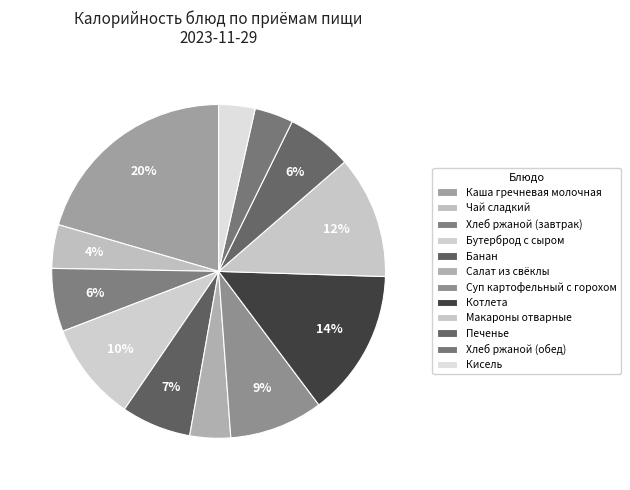

Rank the categories by value from lowest to highest.

Кисель, Хлеб ржаной (обед), Салат из свёклы, Чай сладкий, Хлеб ржаной (завтрак), Печенье, Банан, Суп картофельный с горохом, Бутерброд с сыром, Макароны отварные, Котлета, Каша гречневая молочная